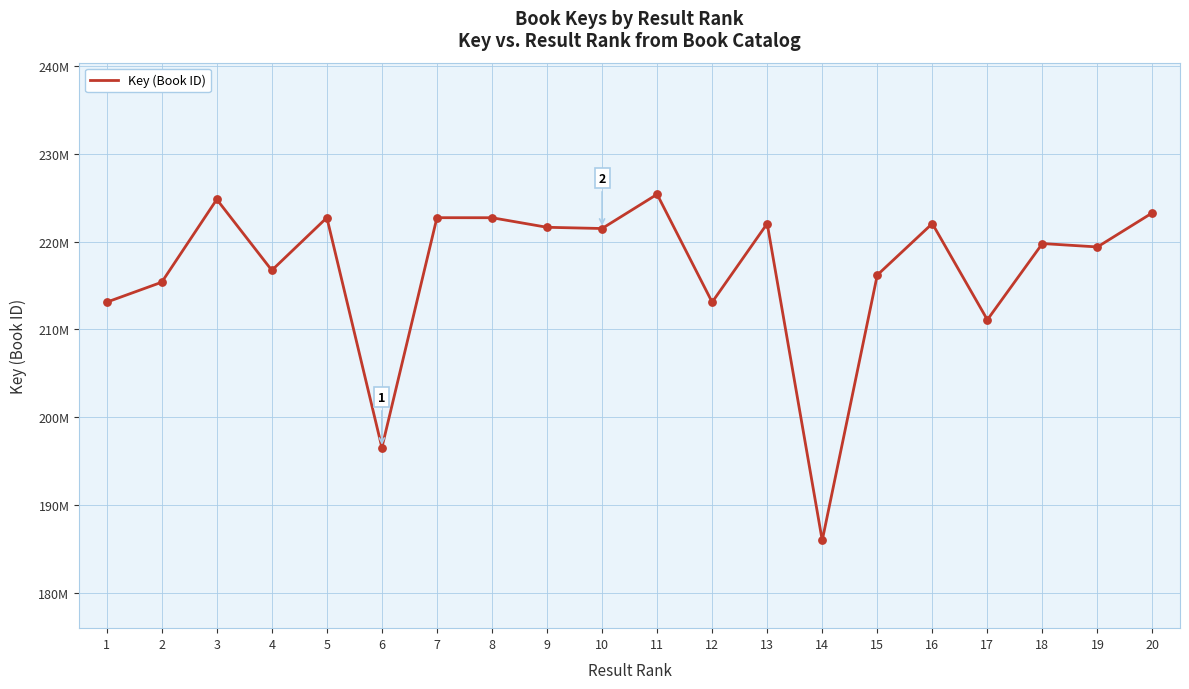

Does the chart have visible grid lines?

Yes